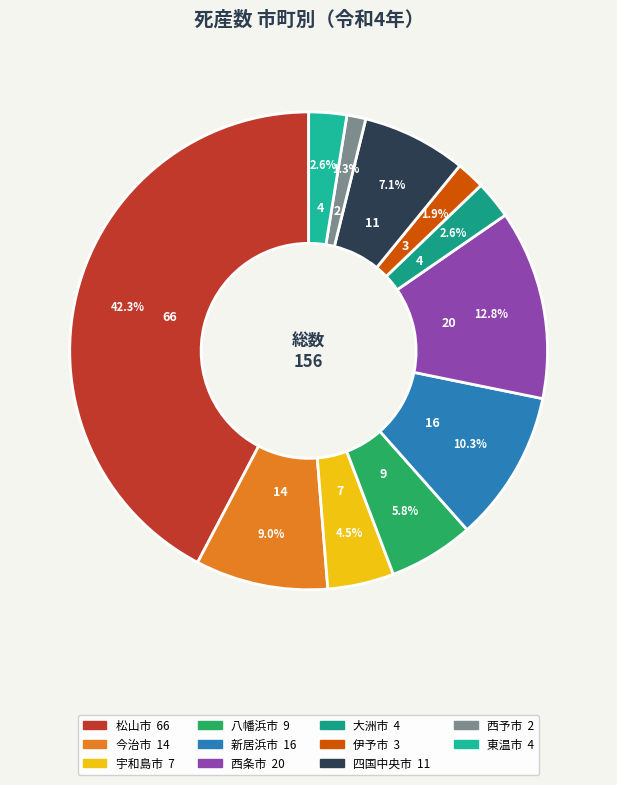

Is it true that 松山市 is 51% of the pie?

False